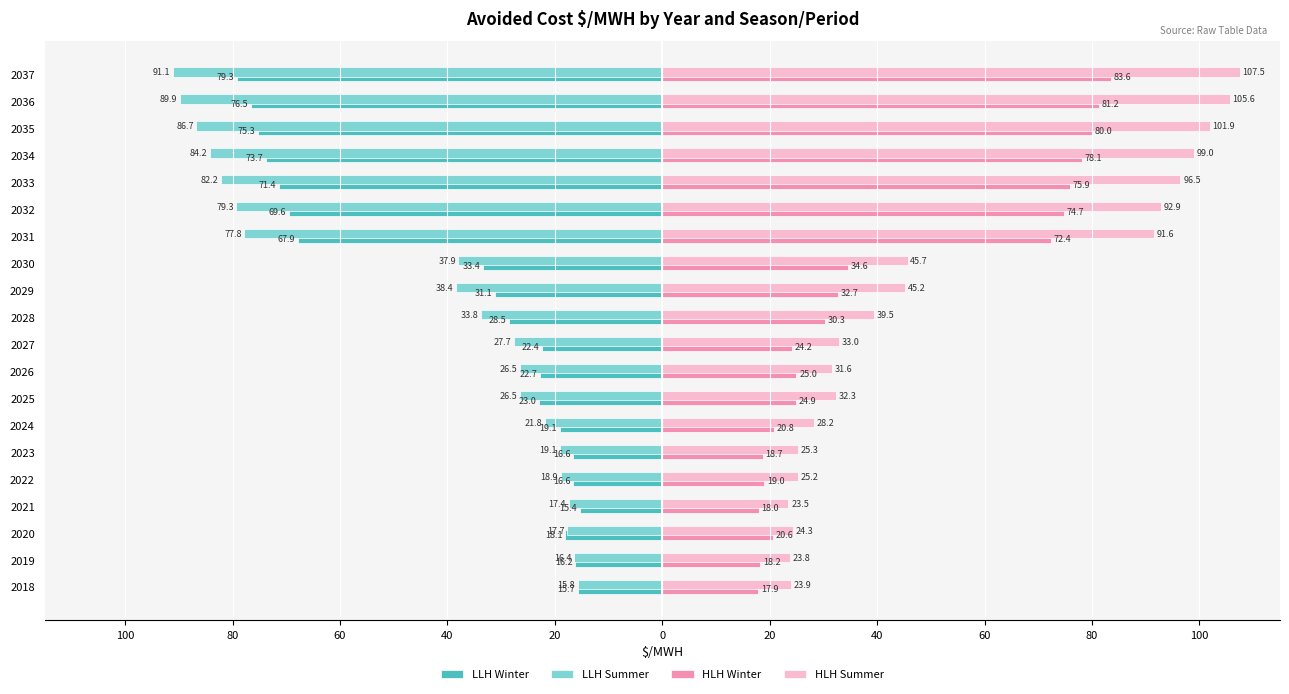

Which series has the largest total across all categories?

HLH Summer